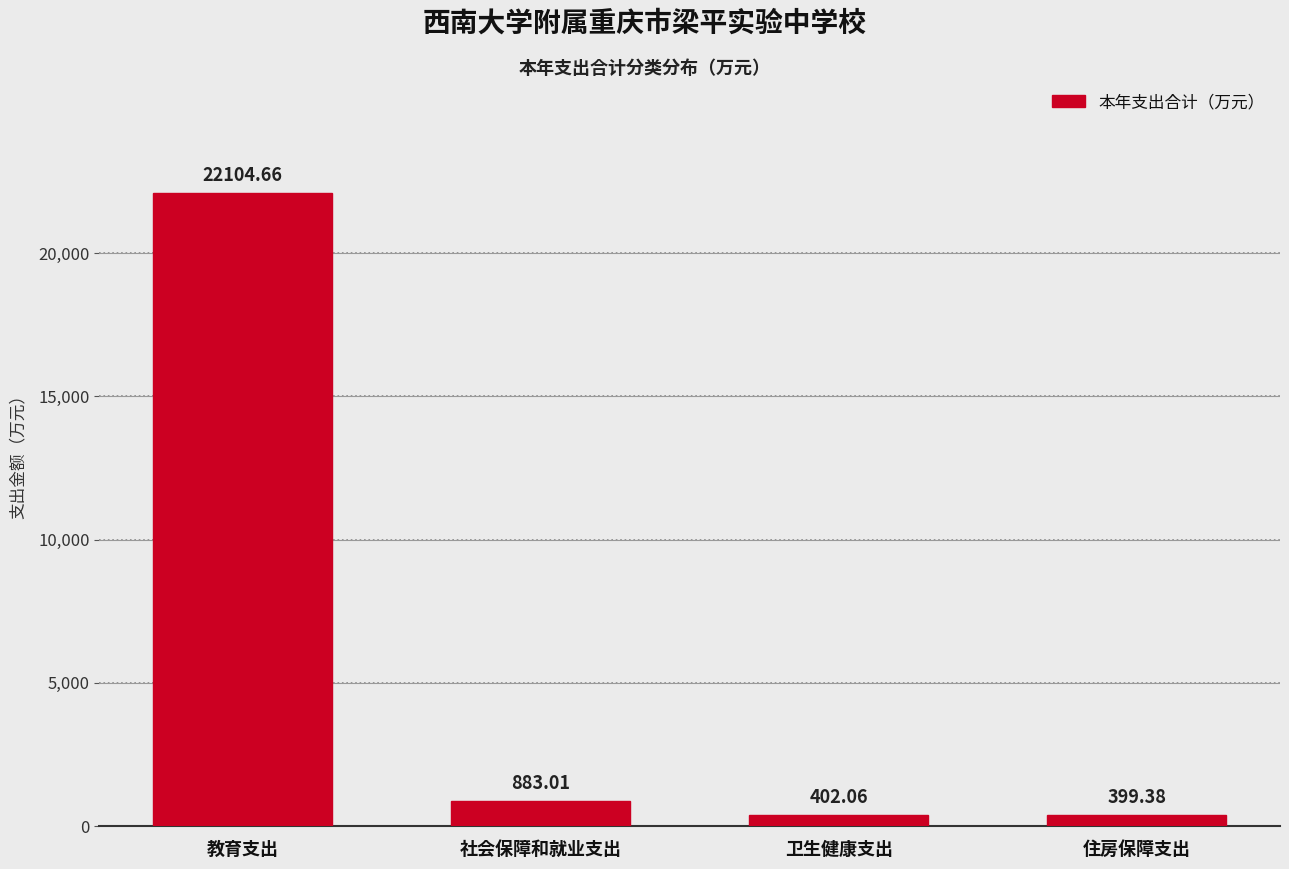

At which label is the value closest to 11252?

社会保障和就业支出